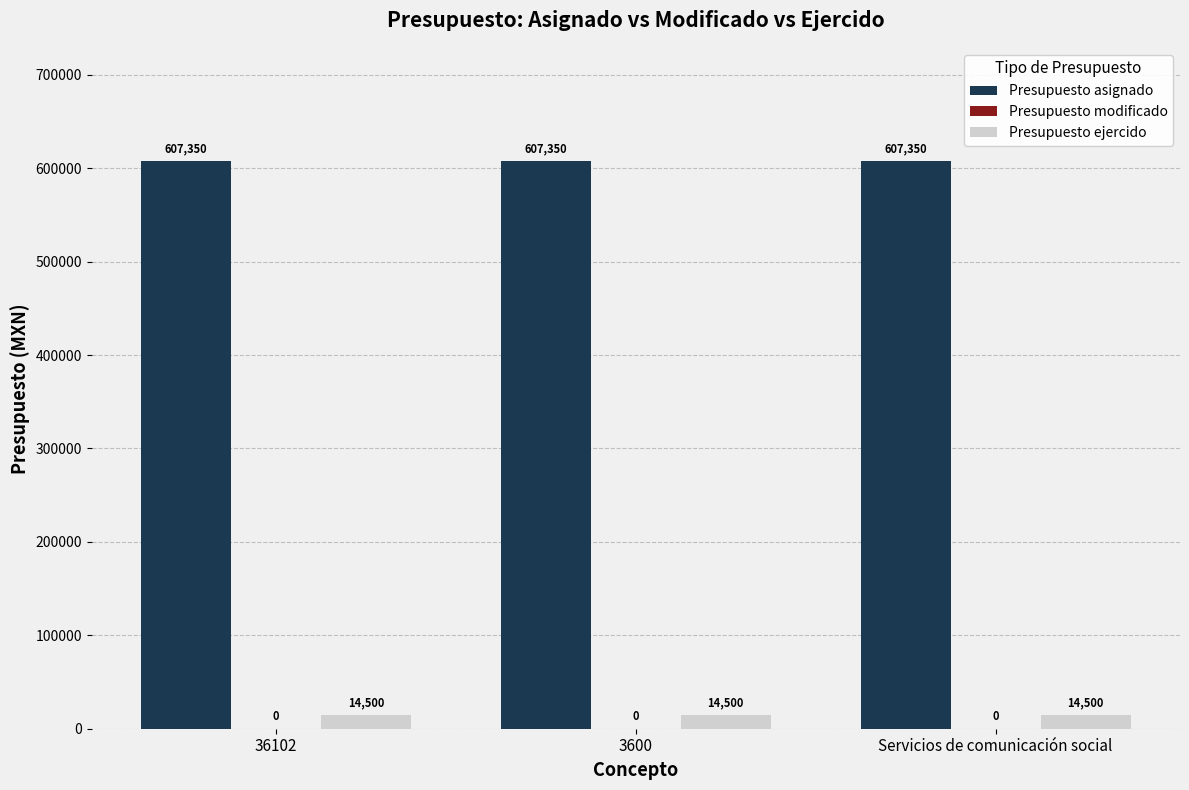

What is the highest value of the Presupuesto ejercido series?

14500.0